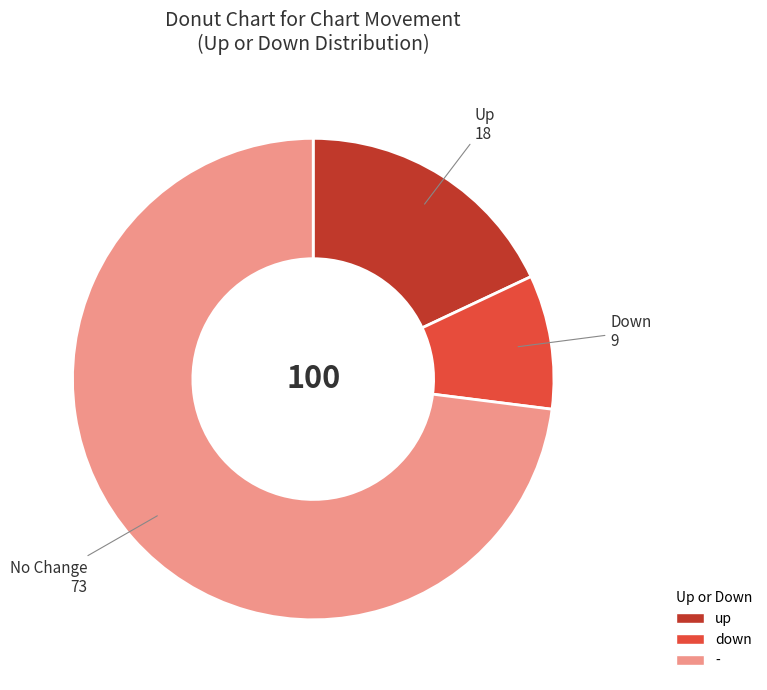

How many segments does this pie chart have?

3